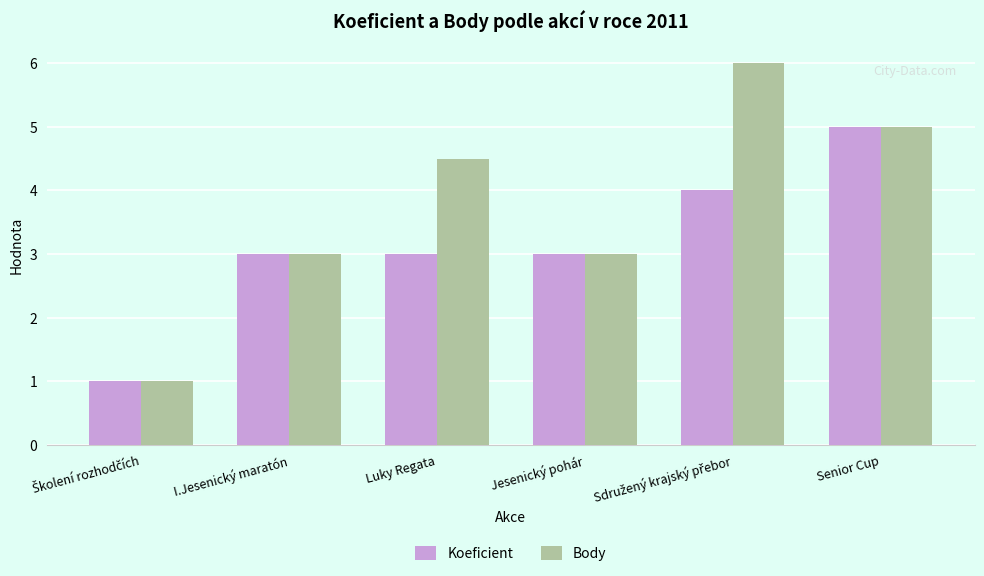

Is it true that Body equals 5.0 at Senior Cup?

True